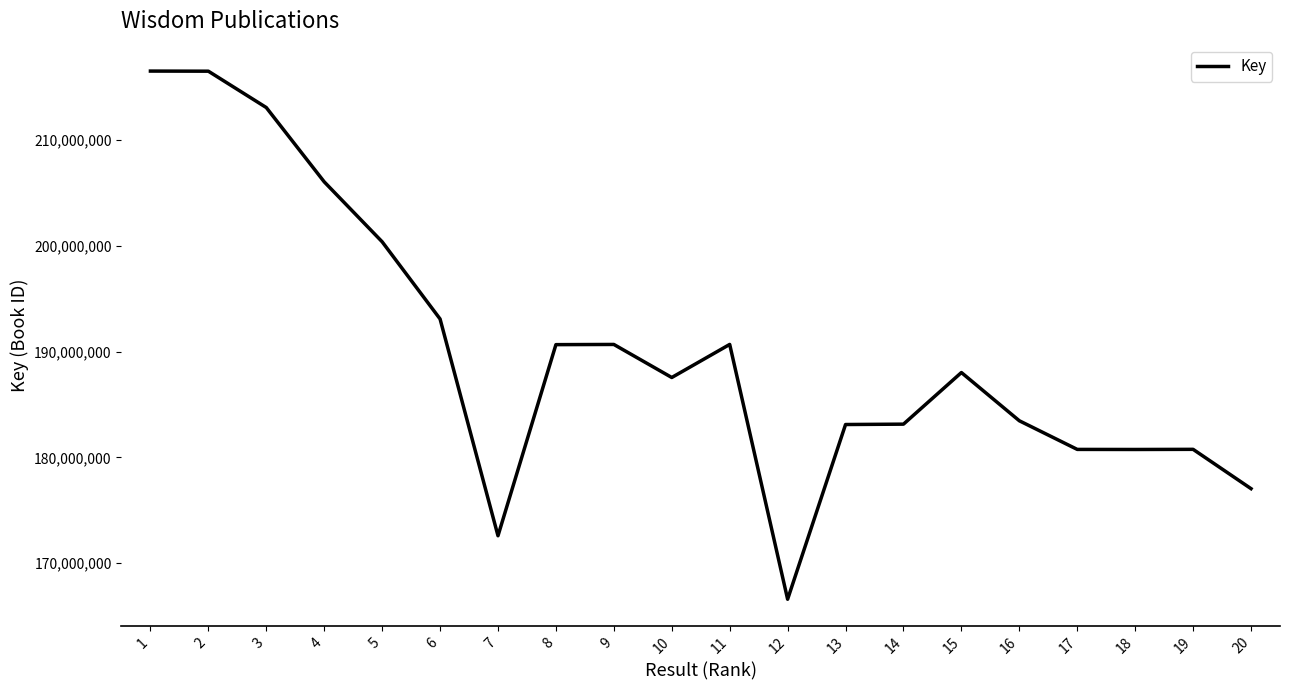

What value does the data have at 13, to the nearest 10?

183116830